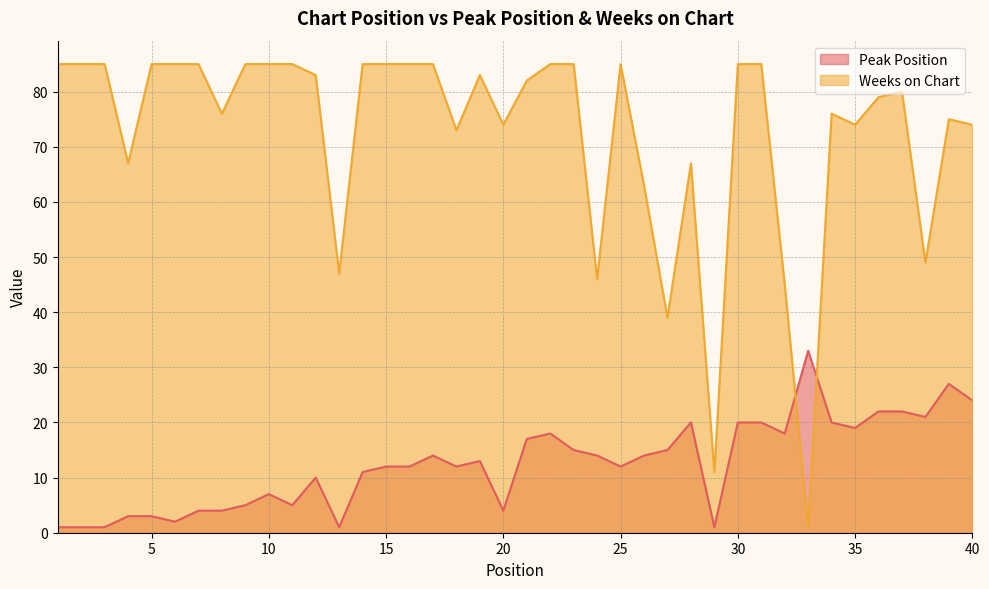

Which series has the largest total across all categories?

Weeks on Chart